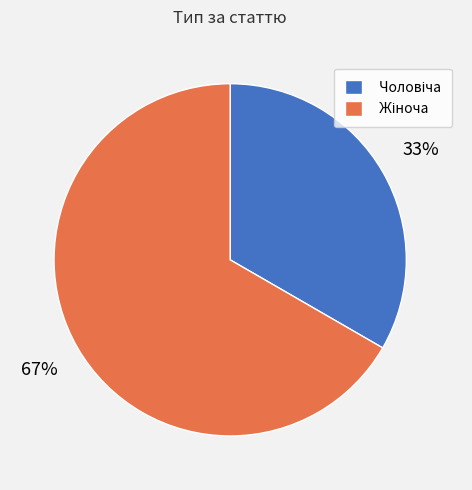

Does any single category account for the majority?

Yes